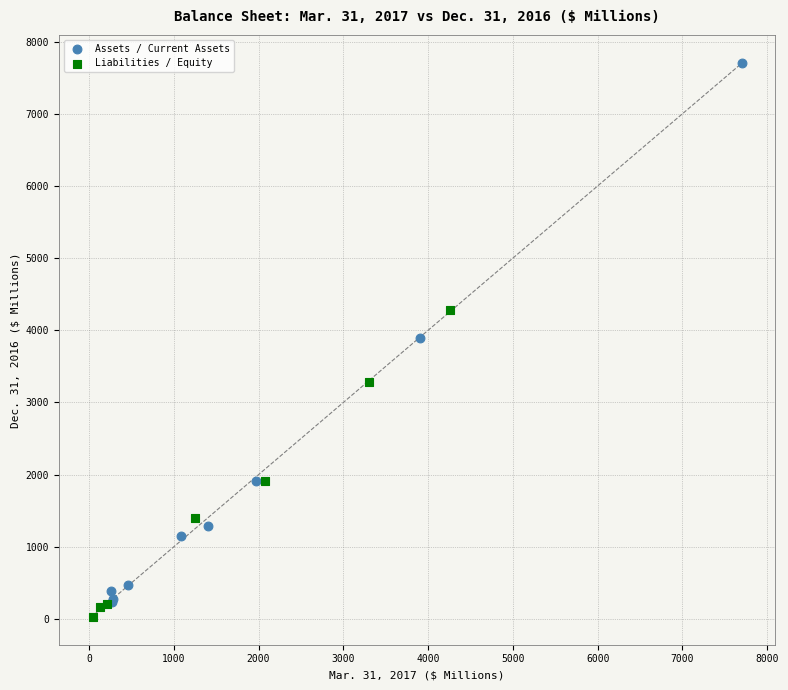

Which series contains the highest Y value?

Assets / Current Assets